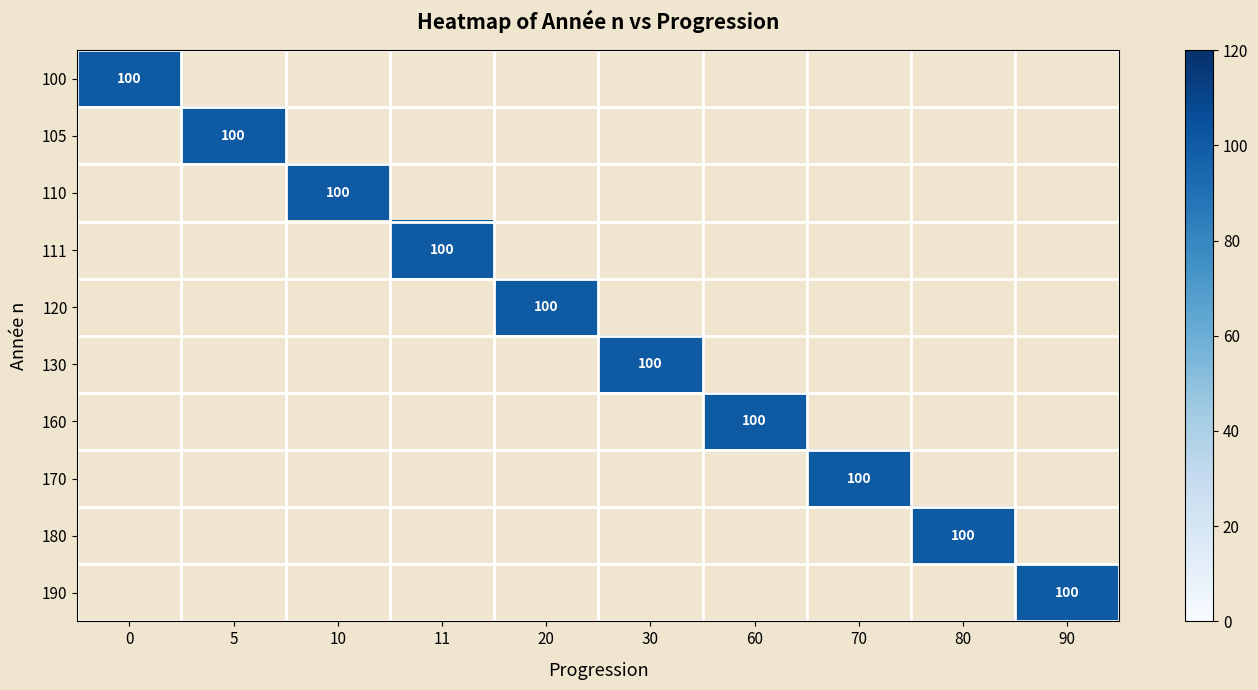

Reading left to right, what are all the values shown in this chart?

0=0	1=5	2=10	3=11	4=20	5=30	6=60	7=70	8=80	9=90